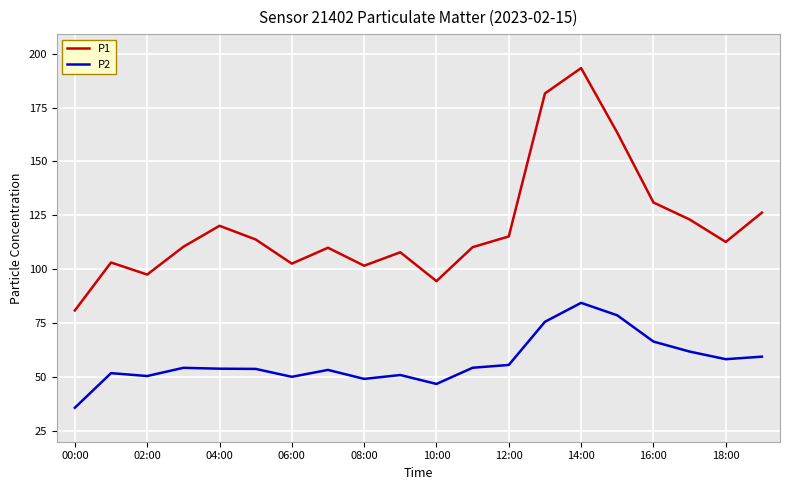

What is the maximum value shown in the chart?

193.3